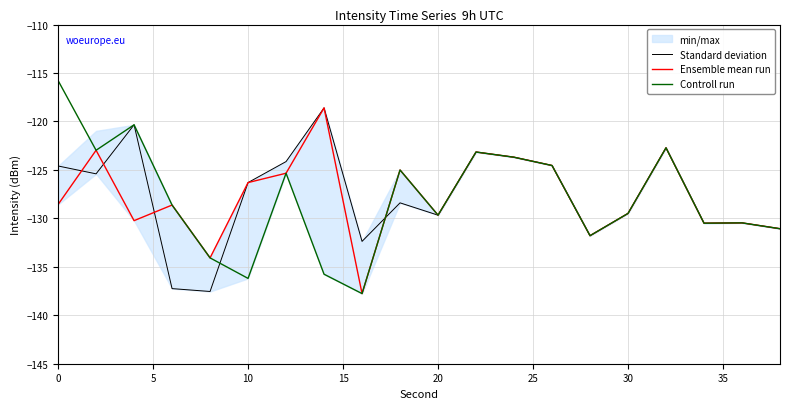

True or false: Ensemble mean run and Standard deviation cross at least once.

True